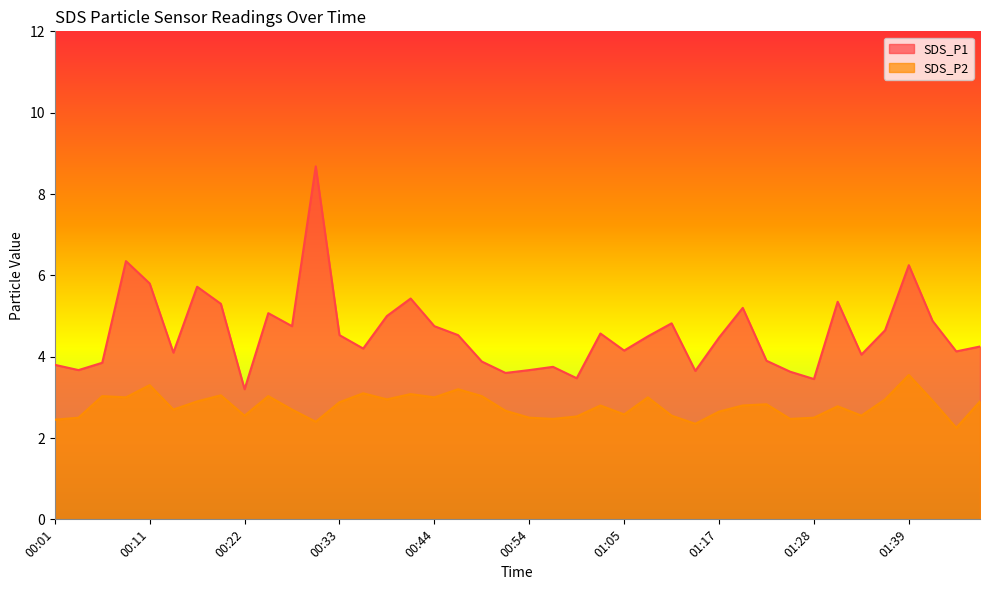

At how many categories does at least one series exceed 8?

1